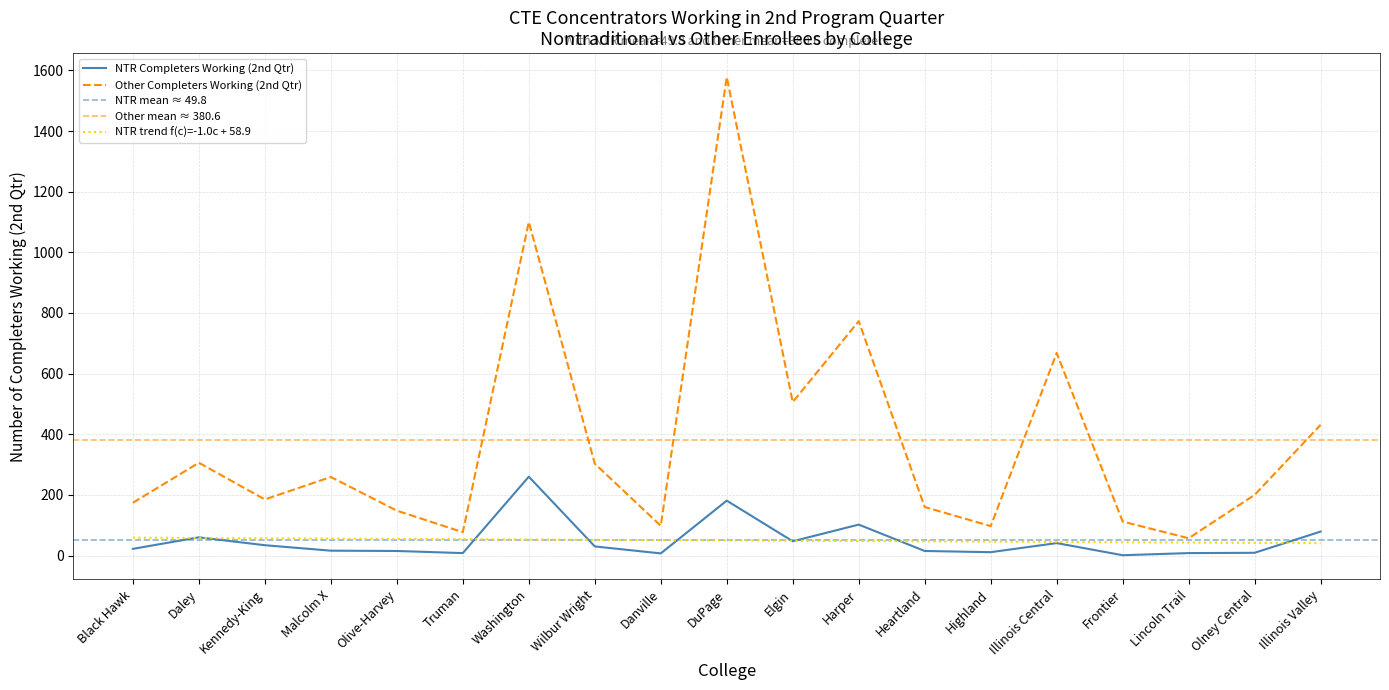

Where is the first local minimum for Other Completers Working (2nd Qtr)?

Kennedy-King